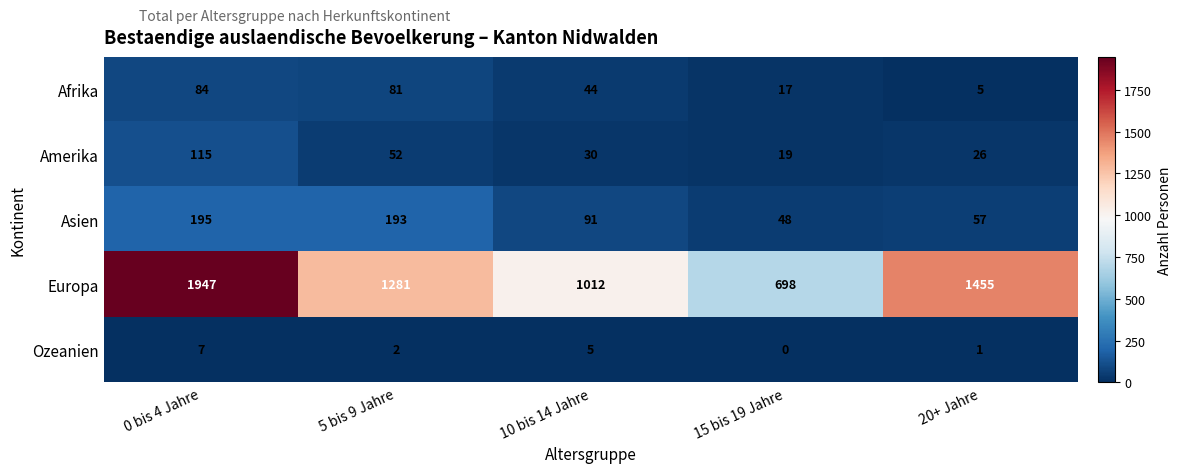

How many distinct data groups are displayed?

5